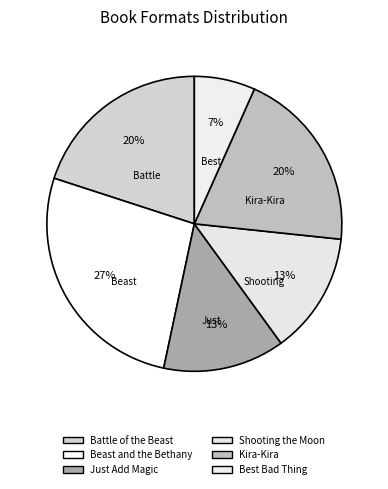

What is the change in value from Shooting the Moon to Best Bad Thing?

-1